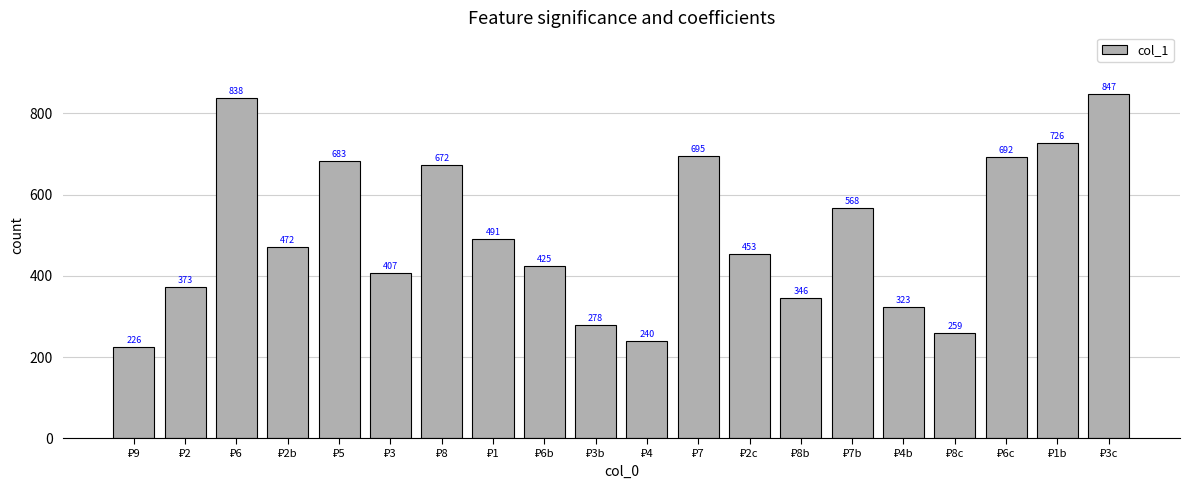

What is the maximum value shown in the chart?

847